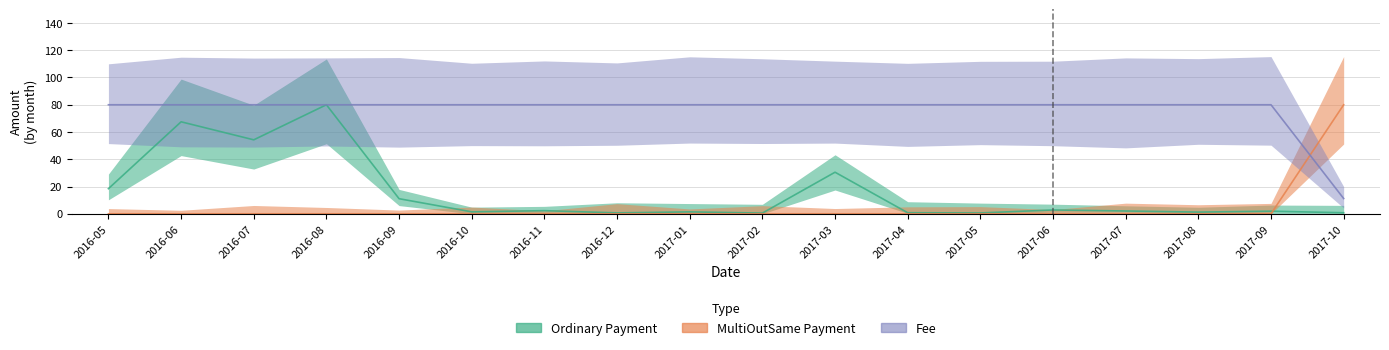

What is the difference between the maximum and minimum values in the Fee series?

68.8